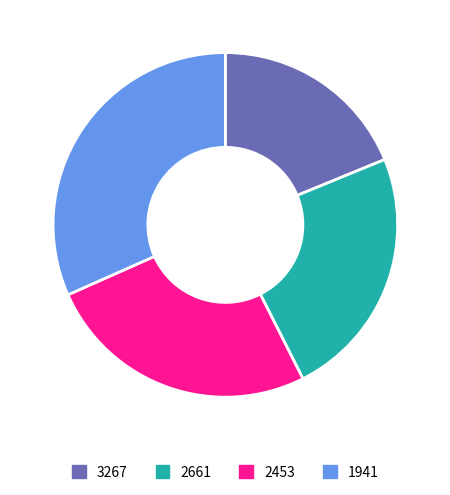

How many slices are in this pie chart?

4